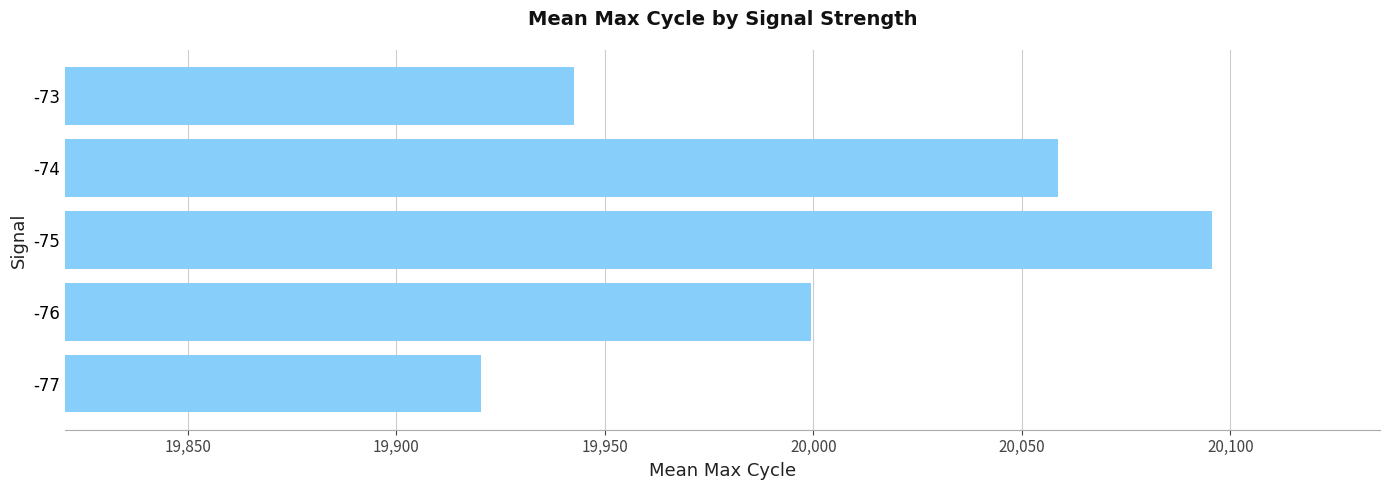

How many data points are less than 19999?

2